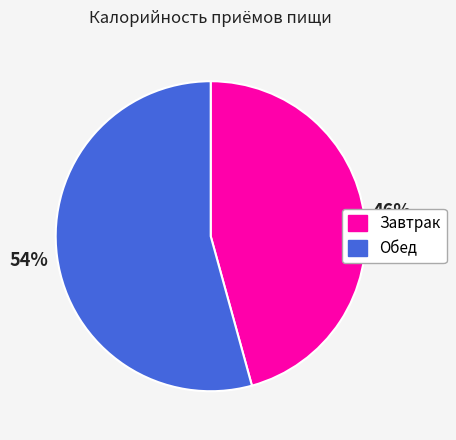

The Завтрак slice represents 46% of the pie. True or false?

True